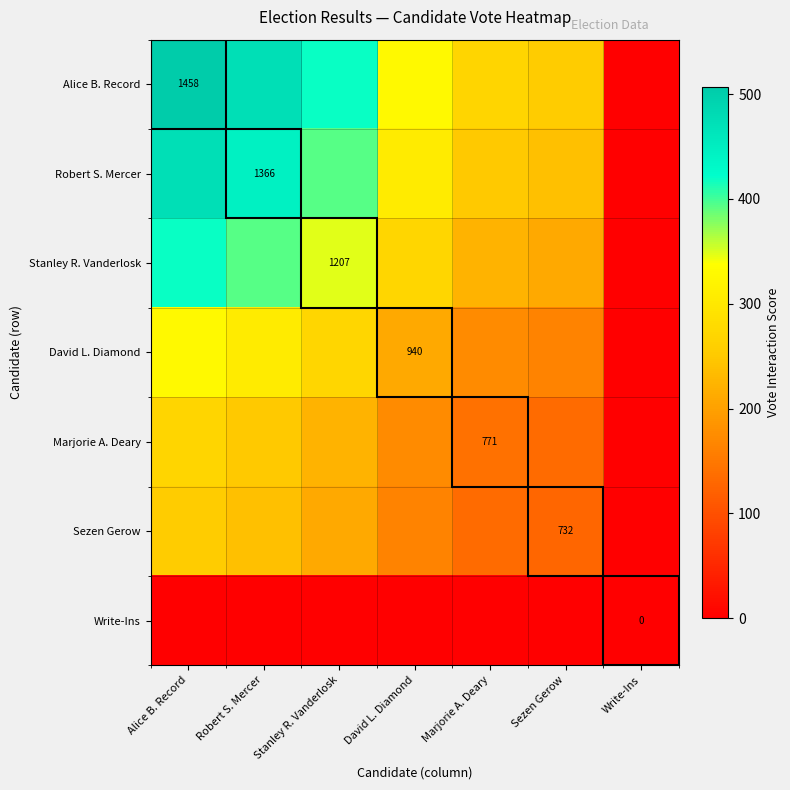

At which category is the sum across all series the highest?

Alice B. Record